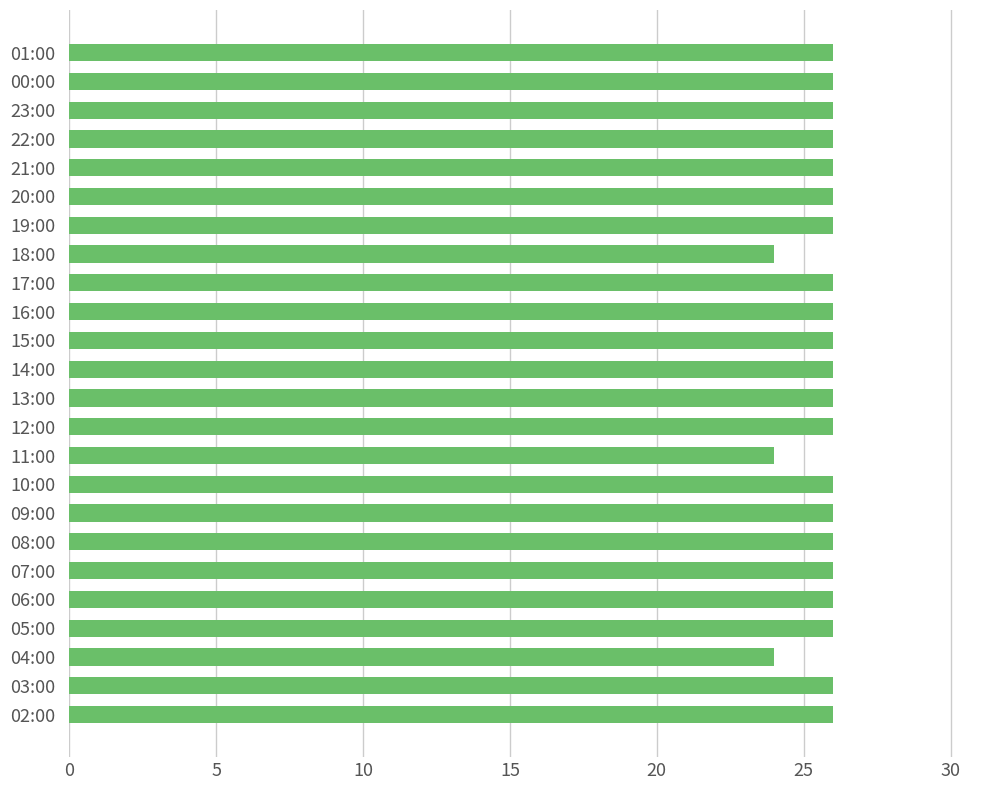

Reading bottom to top, what are all the values shown in this chart?

02:00=26	03:00=26	04:00=24	05:00=26	06:00=26	07:00=26	08:00=26	09:00=26	10:00=26	11:00=24	12:00=26	13:00=26	14:00=26	15:00=26	16:00=26	17:00=26	18:00=24	19:00=26	20:00=26	21:00=26	22:00=26	23:00=26	00:00=26	01:00=26